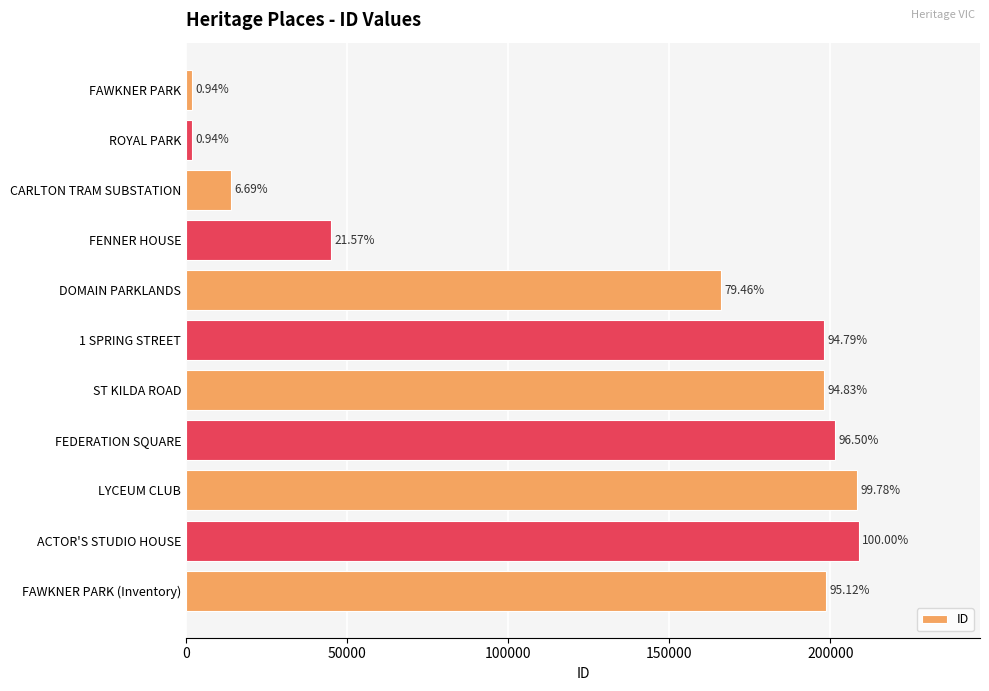

How many bars are there in total?

11